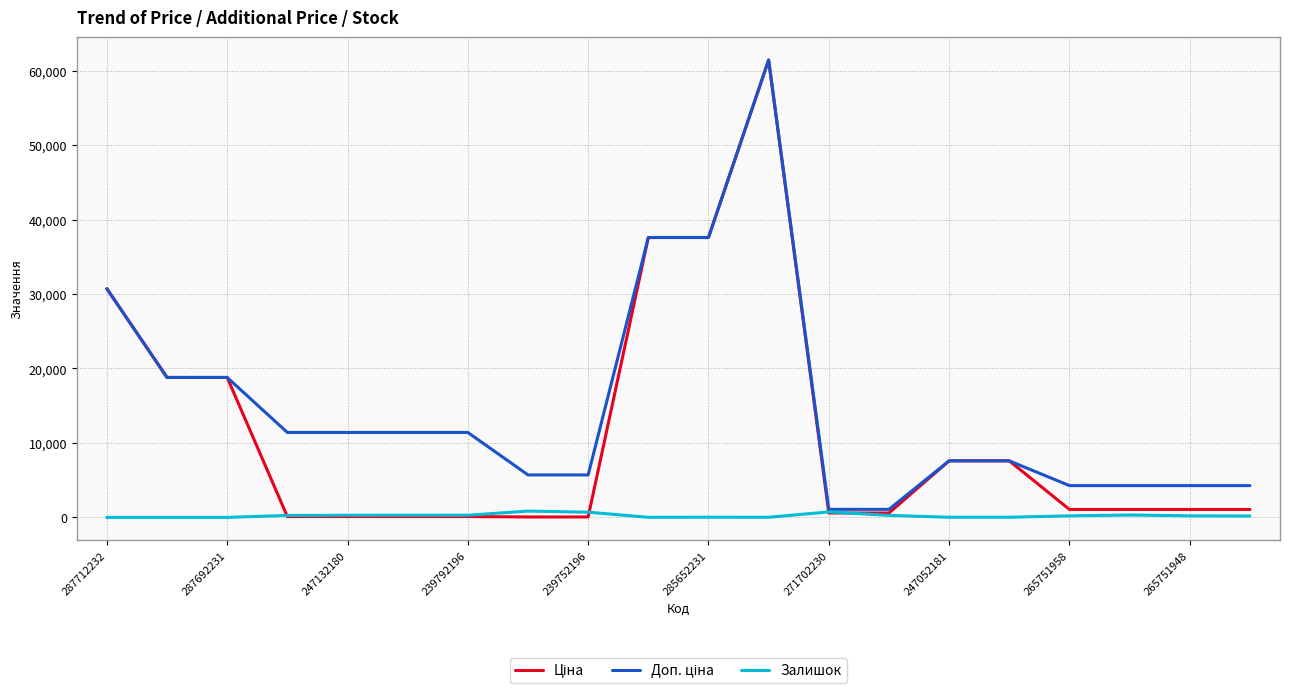

List the series in order of their peak value, lowest first.

Залишок, Ціна, Доп. ціна